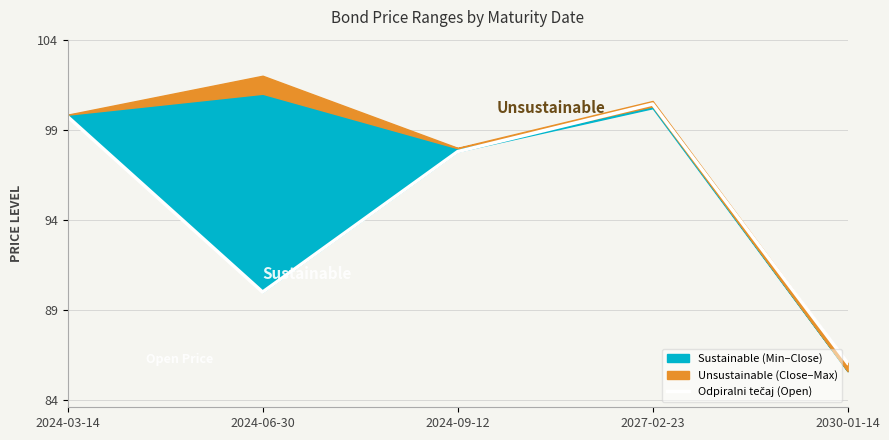

At which category does the data reach its first local valley?

2024-06-30